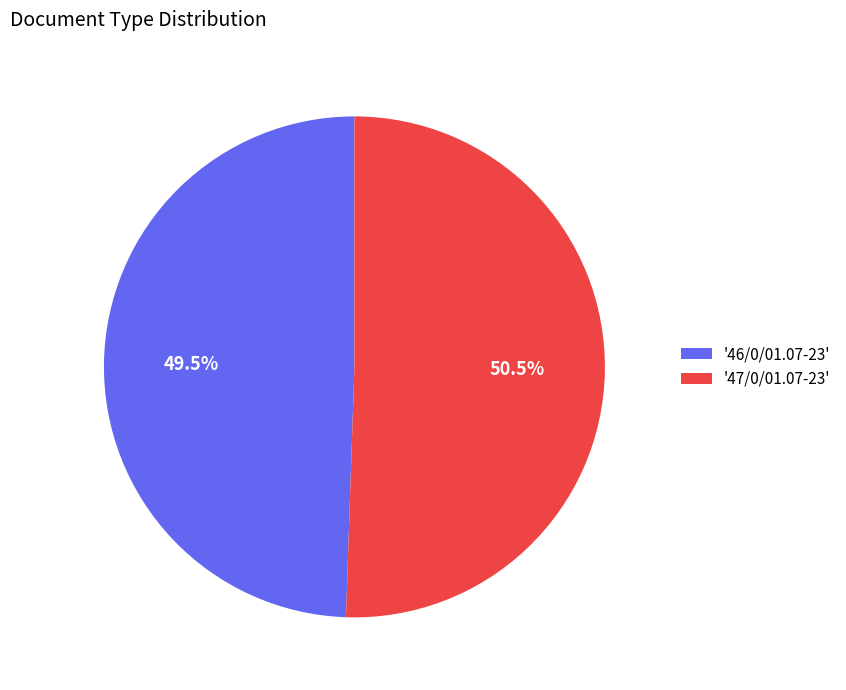

Is there any slice that represents more than half of the pie?

Yes